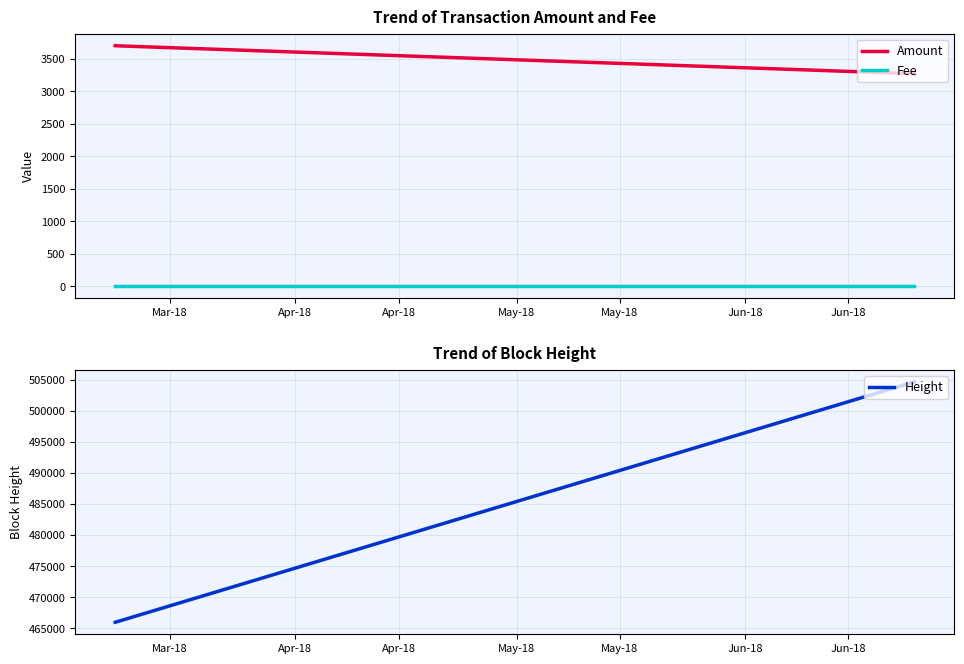

True or false: Height has more than 2 points higher than both neighbors.

False